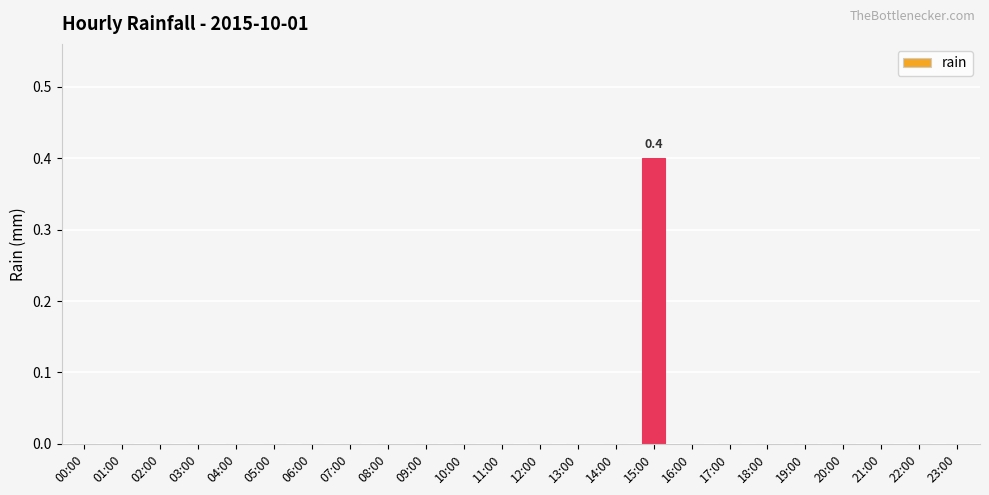

At which category does the chart reach its peak across all series?

15:00